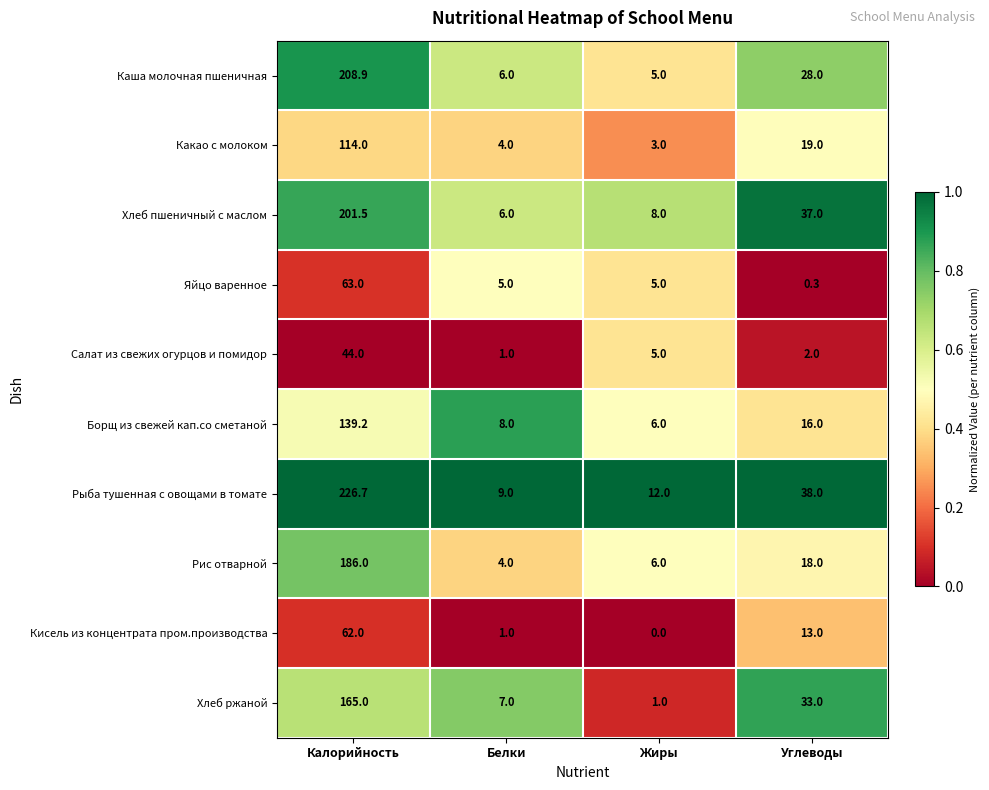

Between Калорийность and Белки, which series saw the biggest shift?

Рыба тушенная с овощами в томате